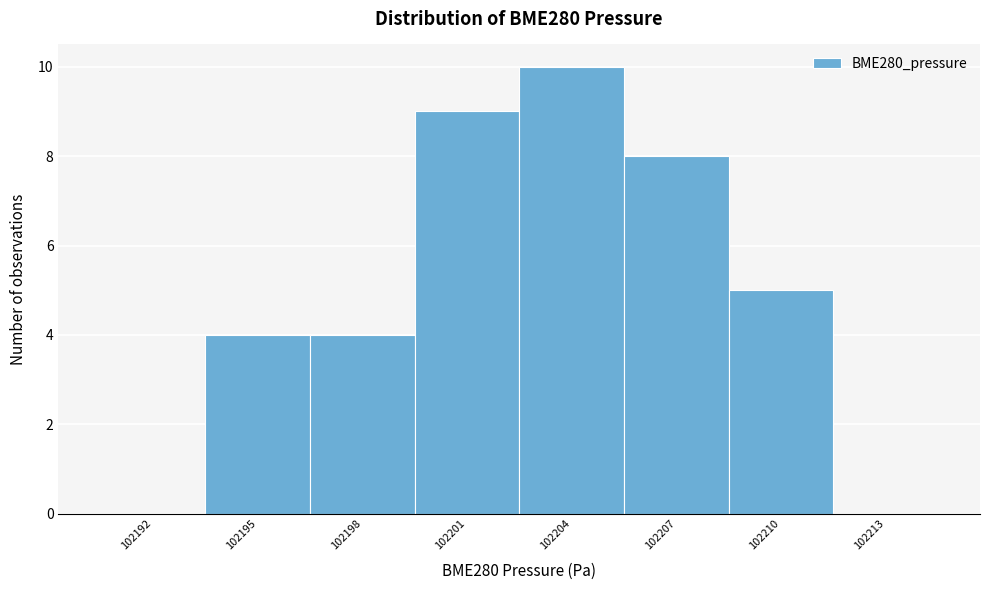

Reading left to right, what are all the values shown in this chart?

102192=0	102195=4	102198=4	102201=9	102204=10	102207=8	102210=5	102213=0